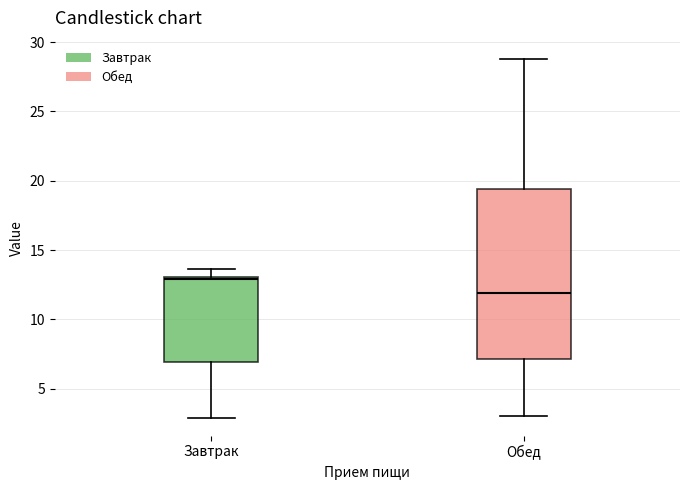

Comparing the boxes themselves (not the whiskers), which one is the tallest?

Обед